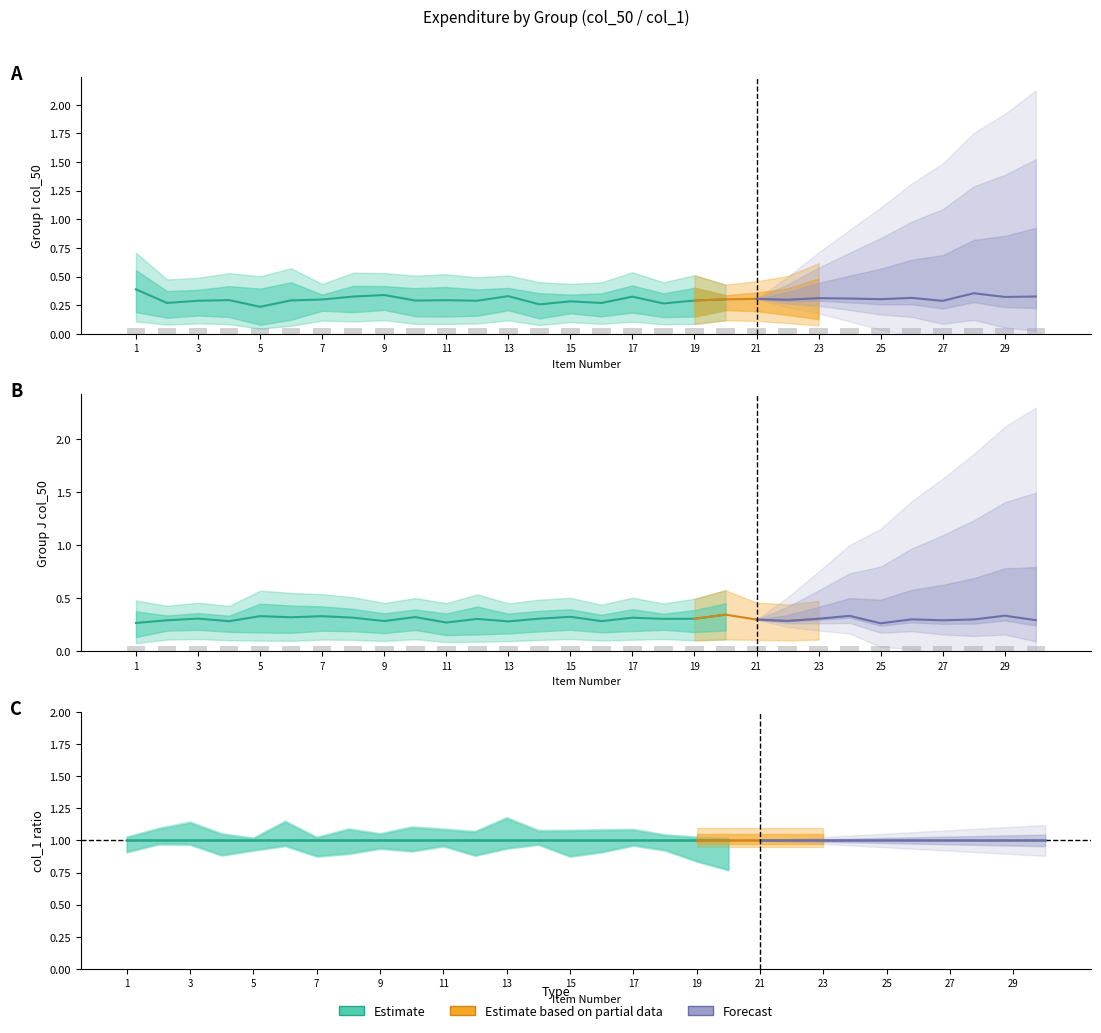

What is the total value across all series at 19?

2